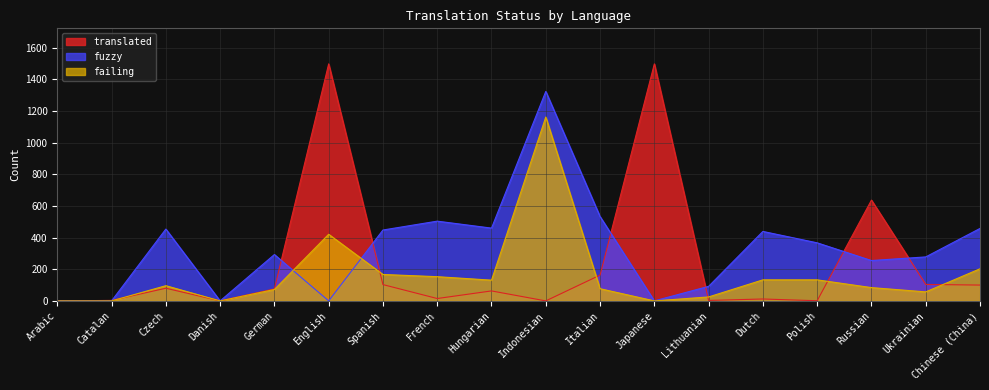

Which label corresponds to the largest value in the chart?

English